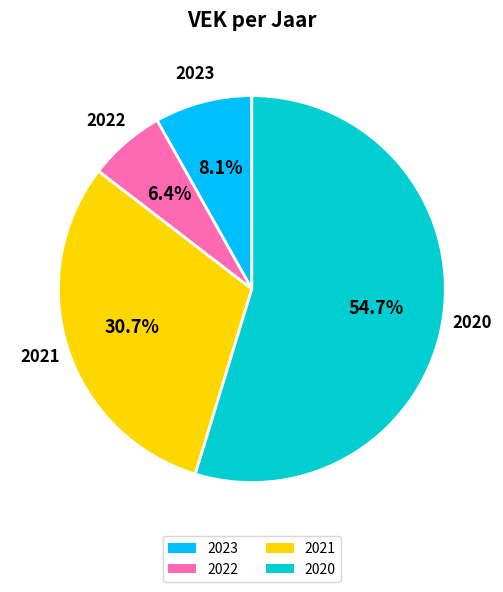

How many segments does this pie chart have?

4